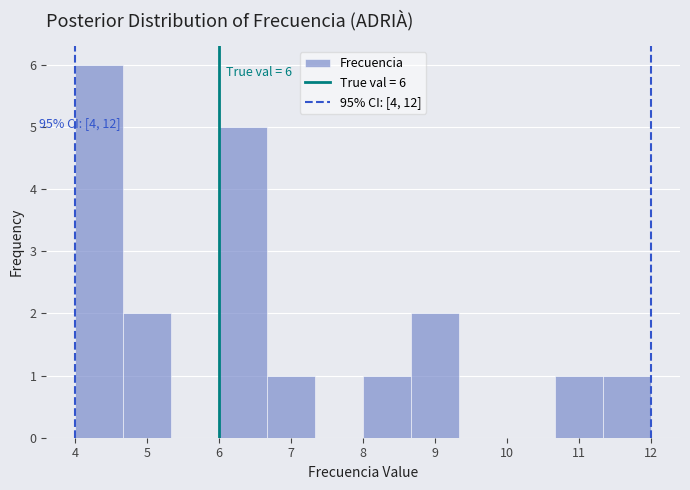

Over which range of the x-axis is the bar tallest?

4.0 to 4.7